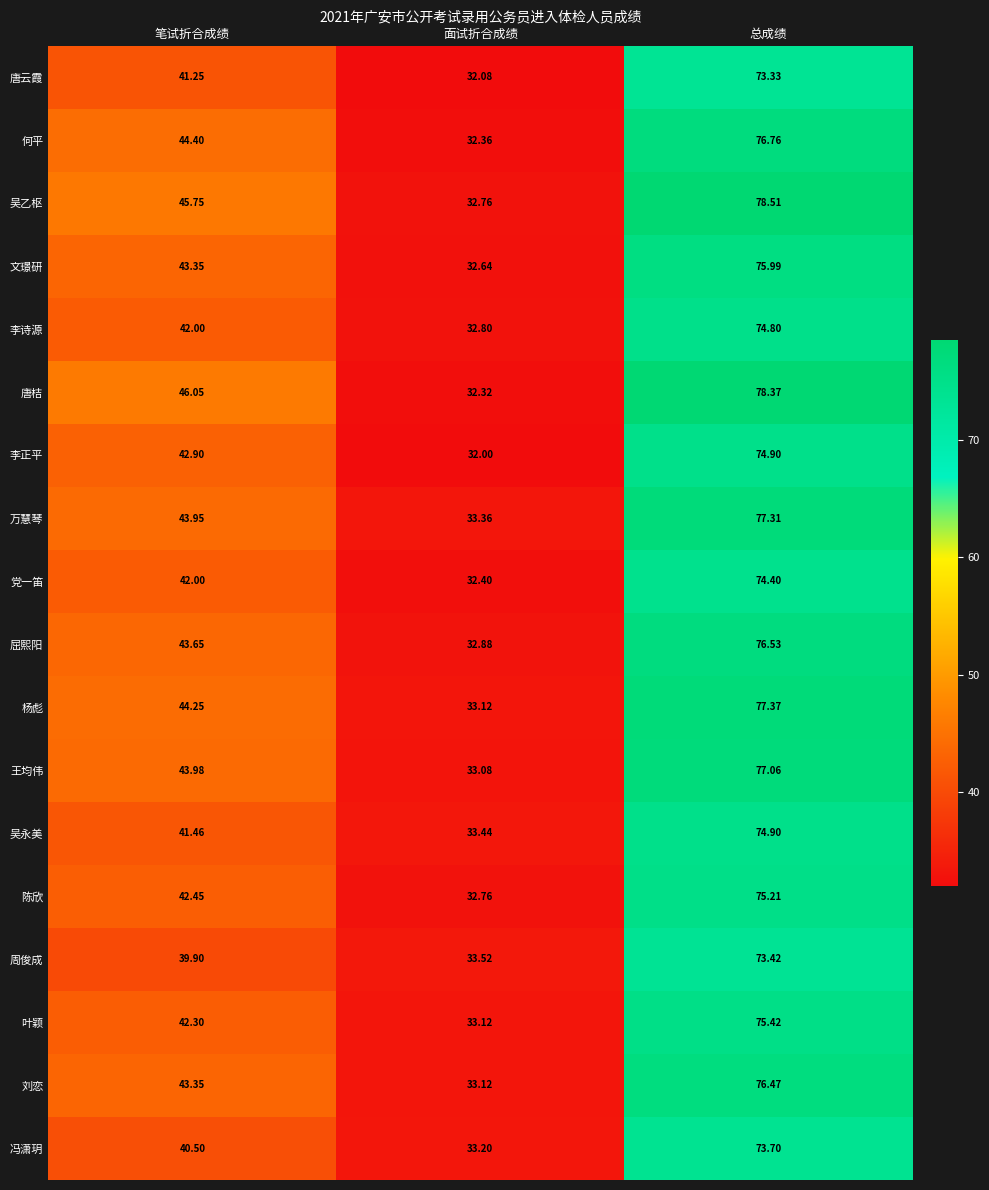

Which series changed the most between 笔试折合成绩 and 总成绩?

周俊成